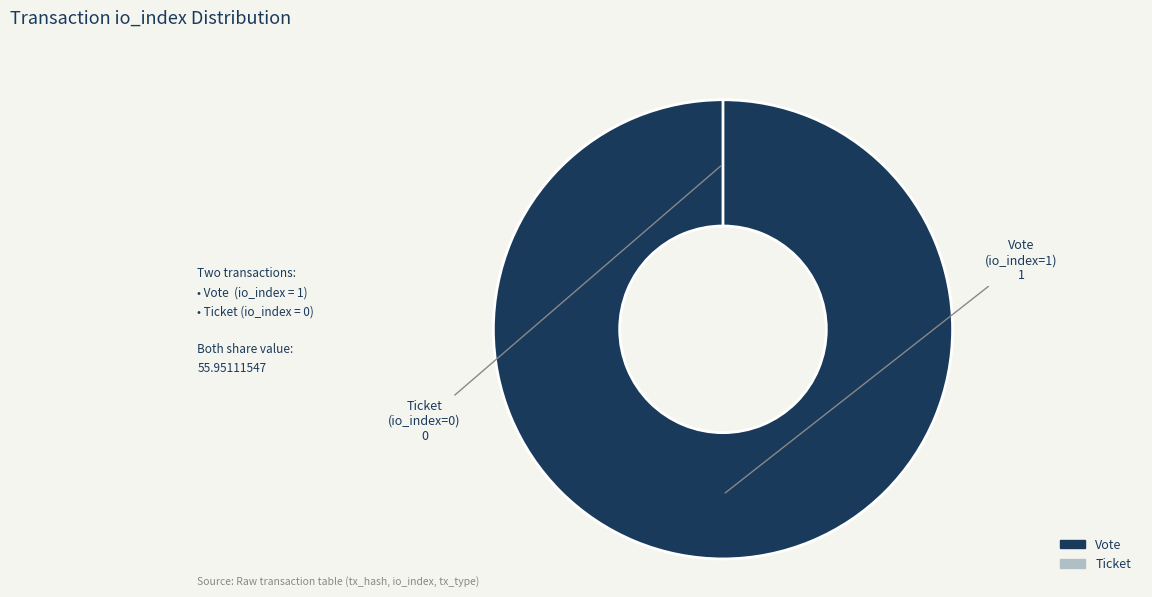

Rank the categories by value from lowest to highest.

Ticket (io_index=0), Vote (io_index=1)